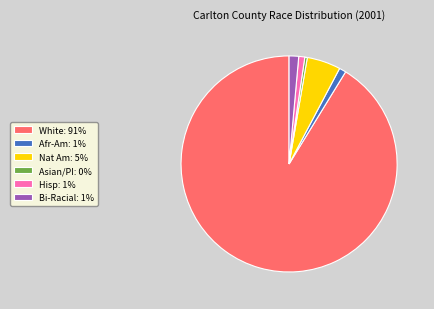

Is there a majority slice in this chart?

Yes